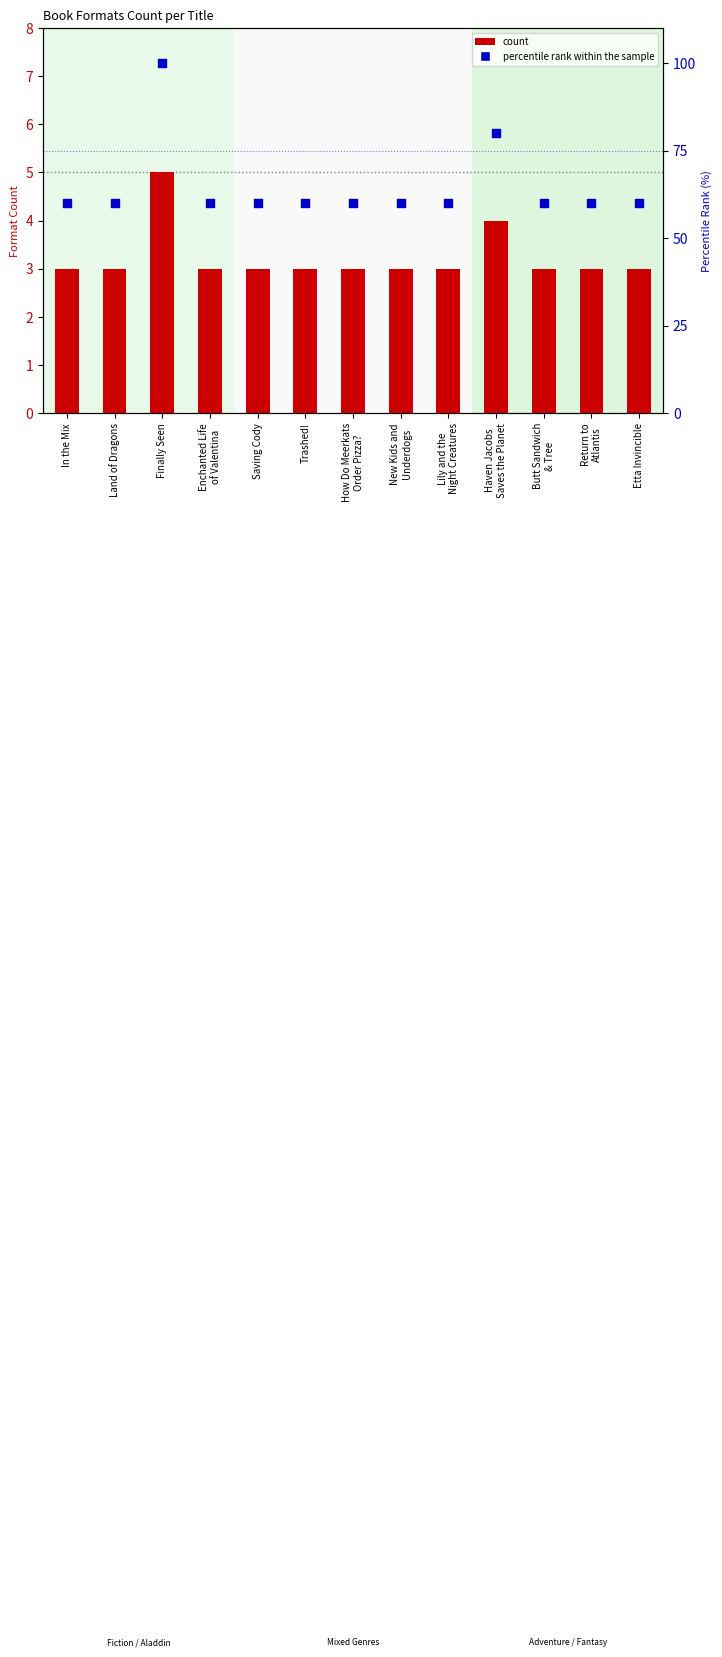

What are all the series names shown in the legend?

count, percentile rank within the sample